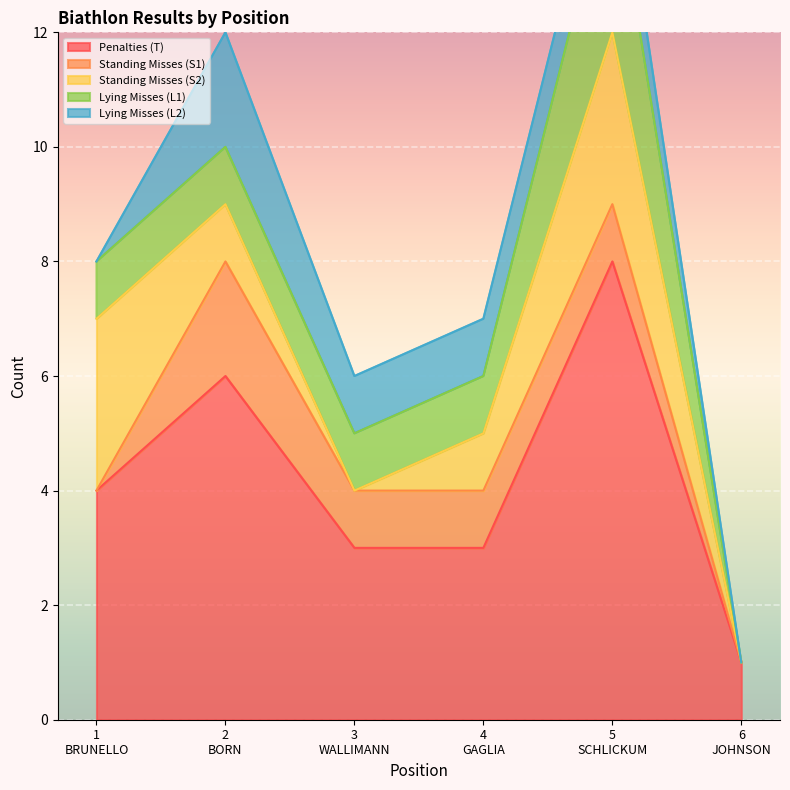

Which series changed the most between 1
BRUNELLO and 4
GAGLIA?

Standing Misses (S2)